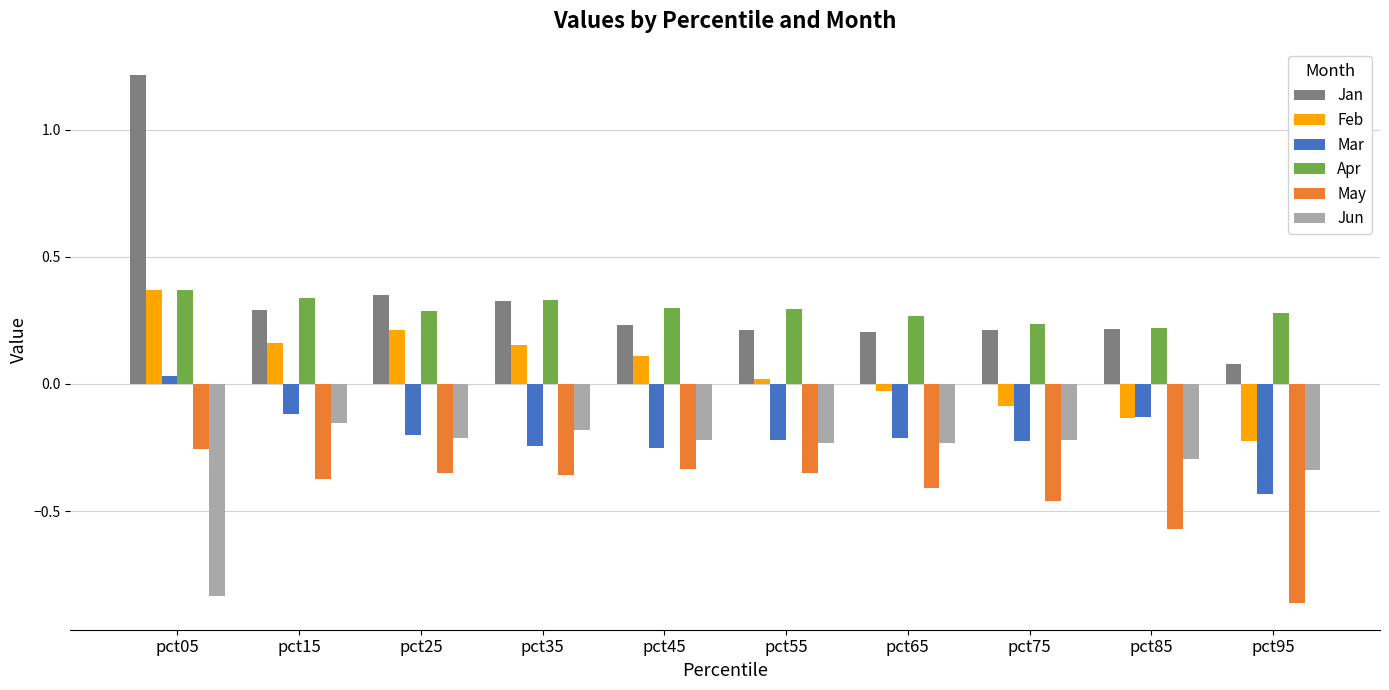

What is the difference between the maximum and minimum values in the Mar series?

0.5